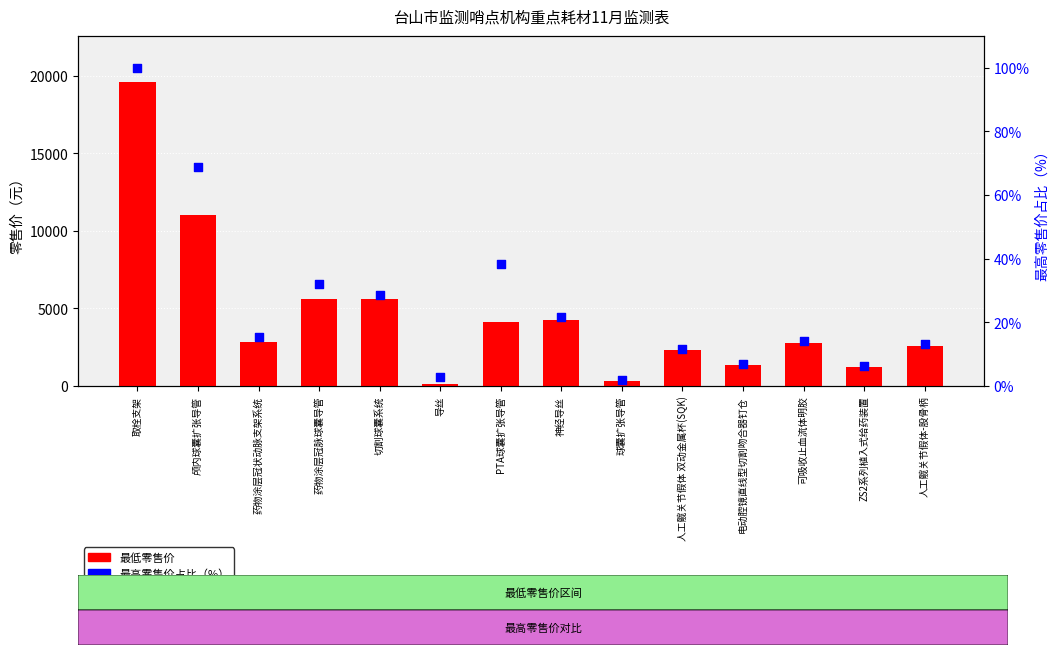

At how many categories does at least one series exceed 7680?

2